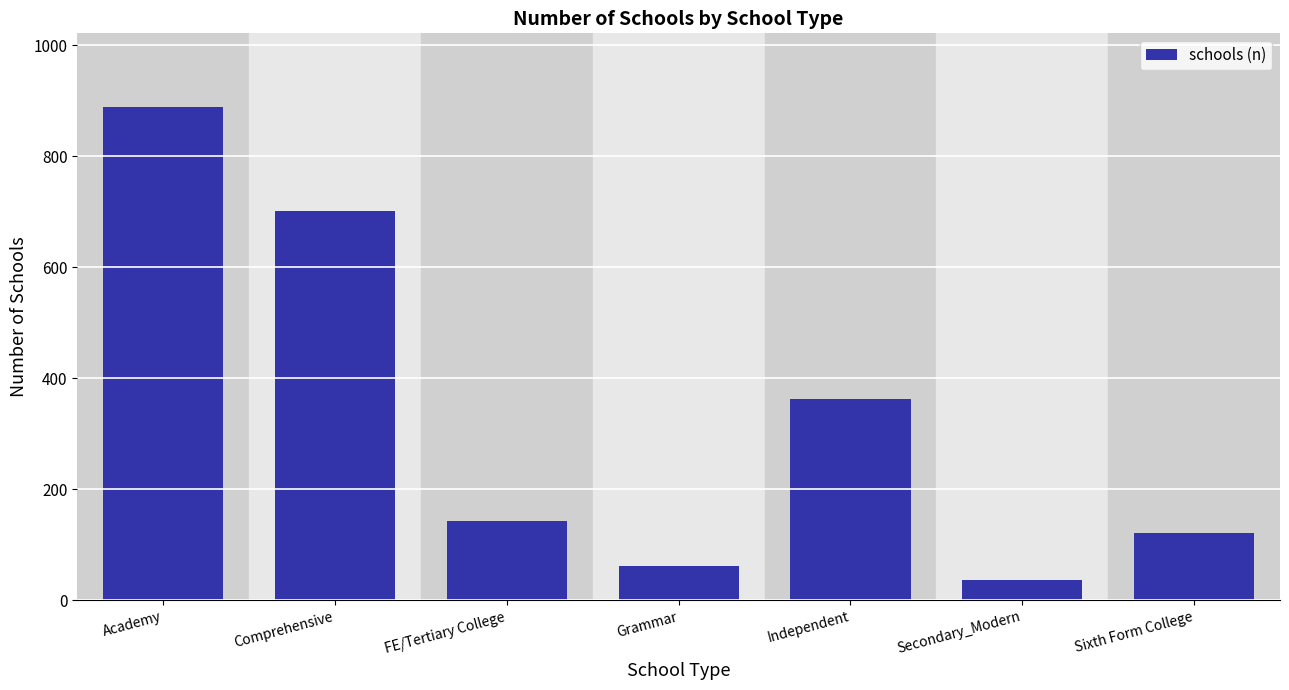

Reading left to right, extract all data points from this chart.

888	701	142	62	362	37	122